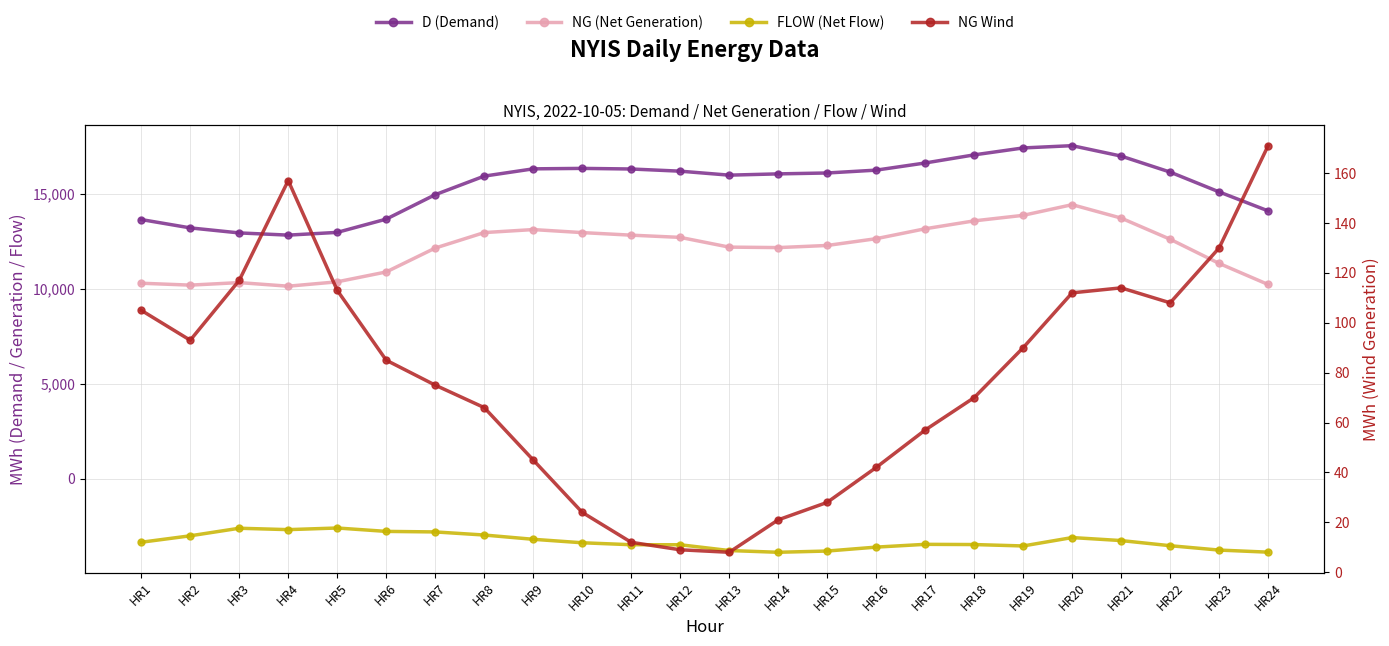

How many values in the FLOW (Net Flow) series exceed -3382?

11